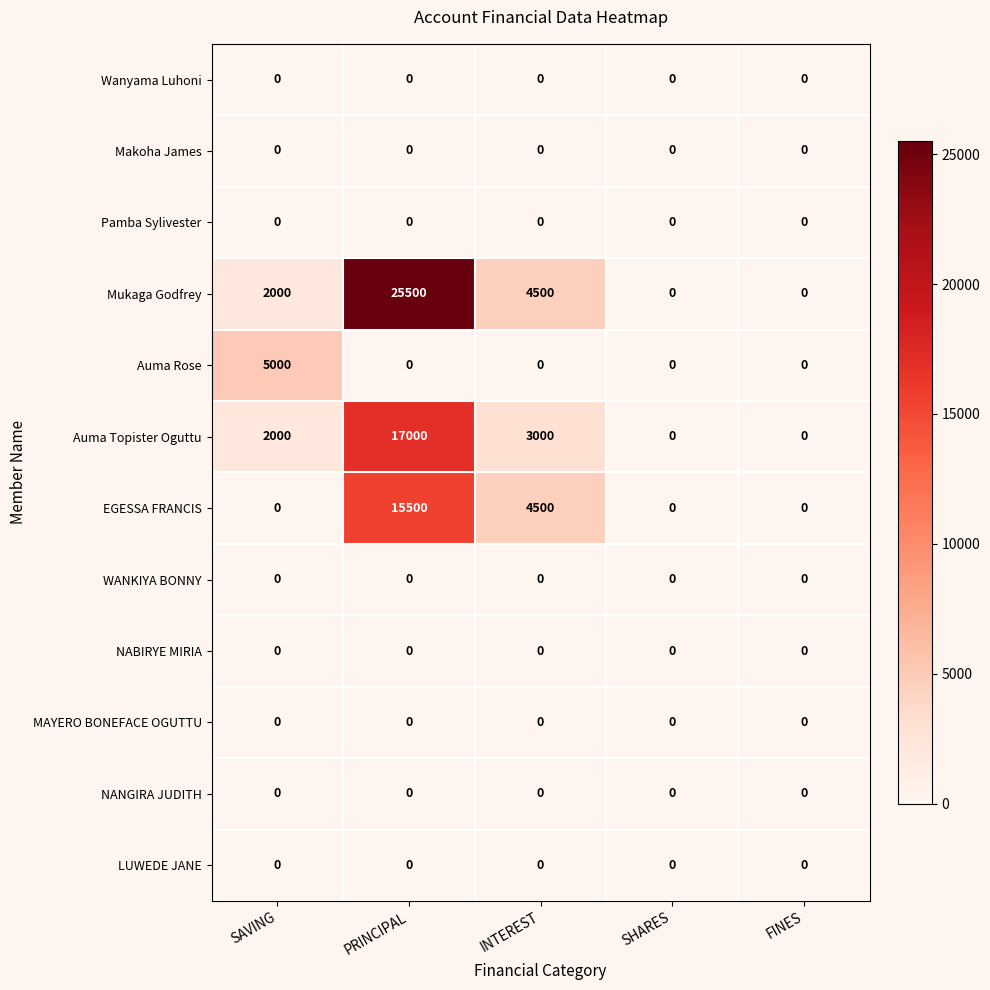

Which series has the largest range (max minus min)?

Mukaga Godfrey